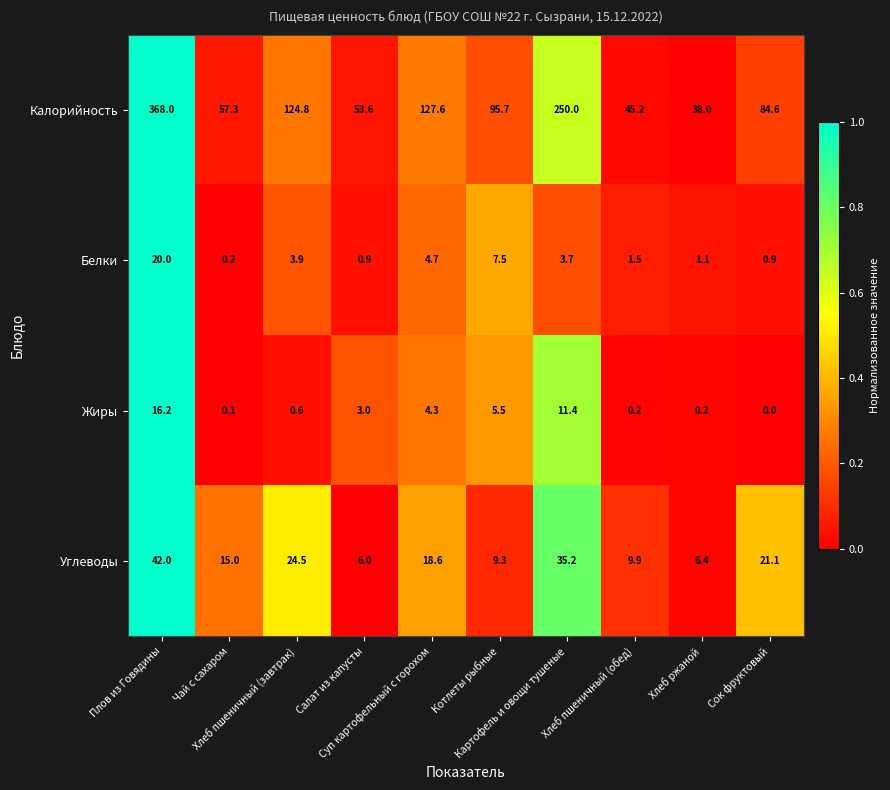

What is the difference between the second highest and second lowest values in the Белки series?

6.6